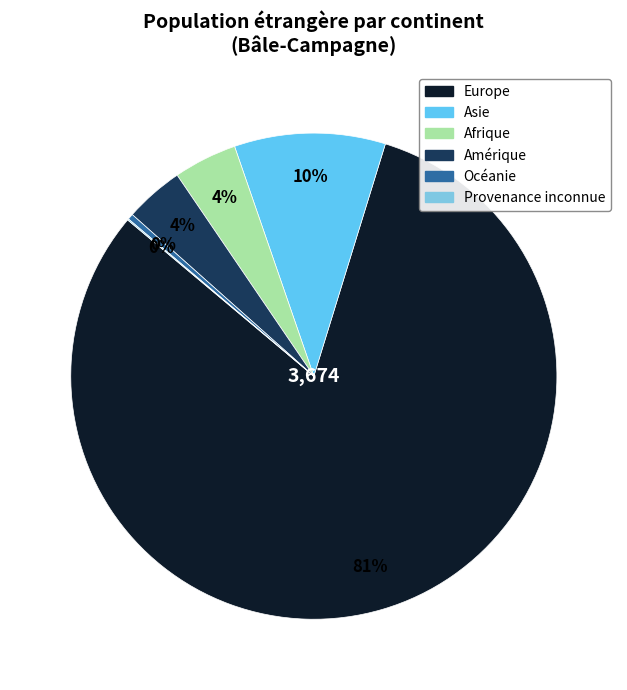

What portion of the pie excludes Provenance inconnue?

99.9%